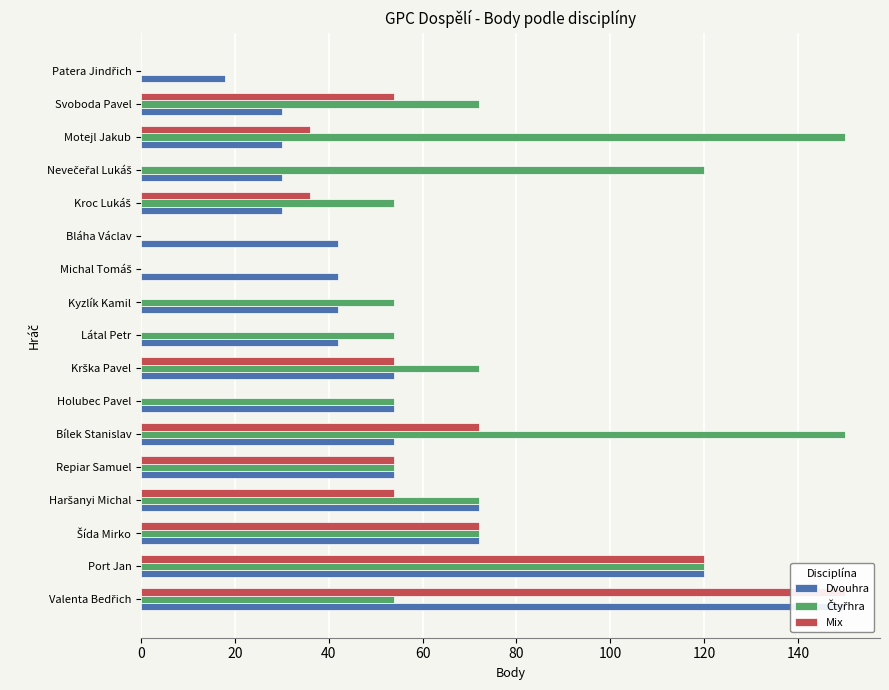

List the series in order of their peak value, highest first.

Dvouhra, Čtyřhra, Mix